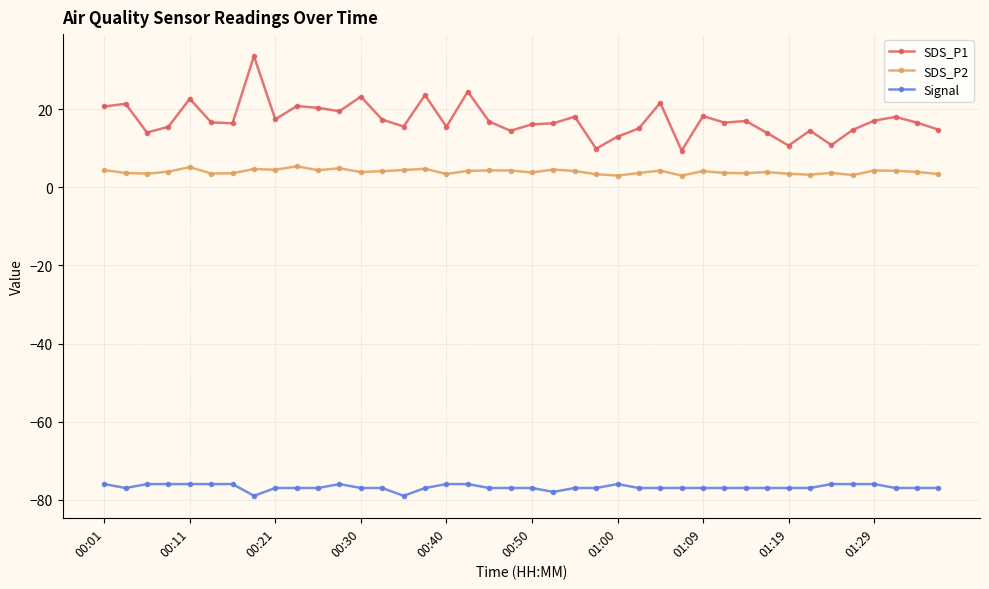

True or false: SDS_P1 has more than 1 points higher than both neighbors.

True